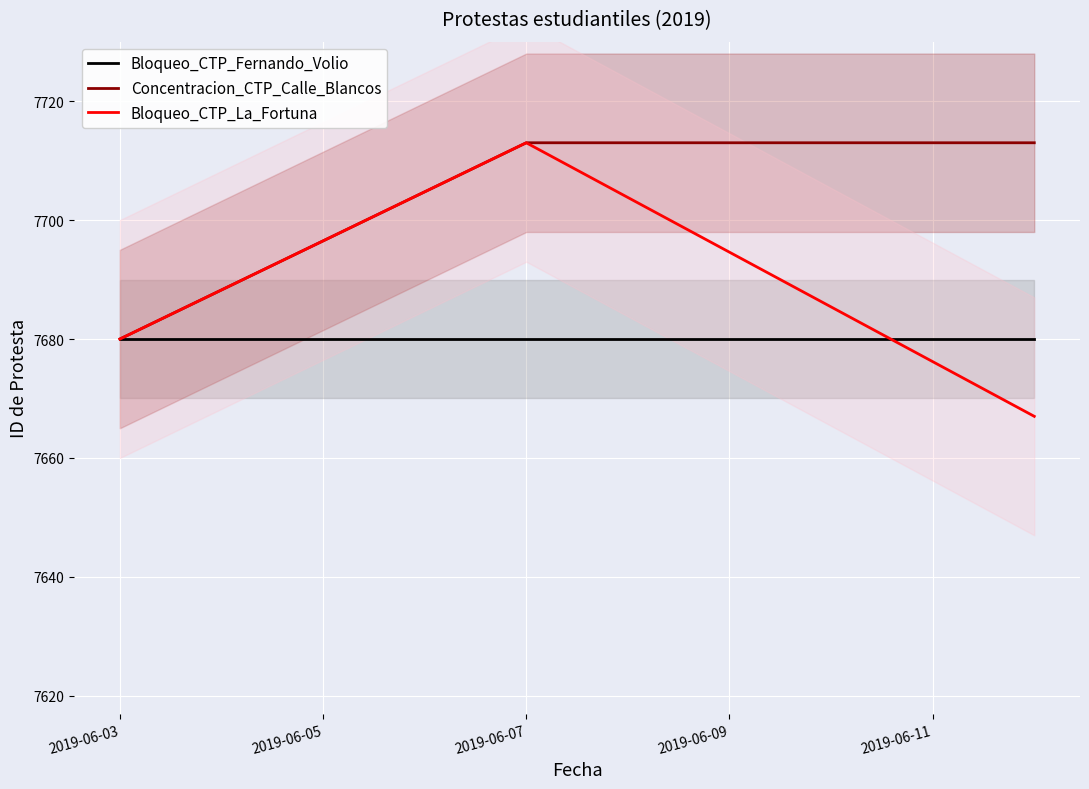

At which label is Bloqueo_CTP_La_Fortuna closest to 7690?

2019-06-03